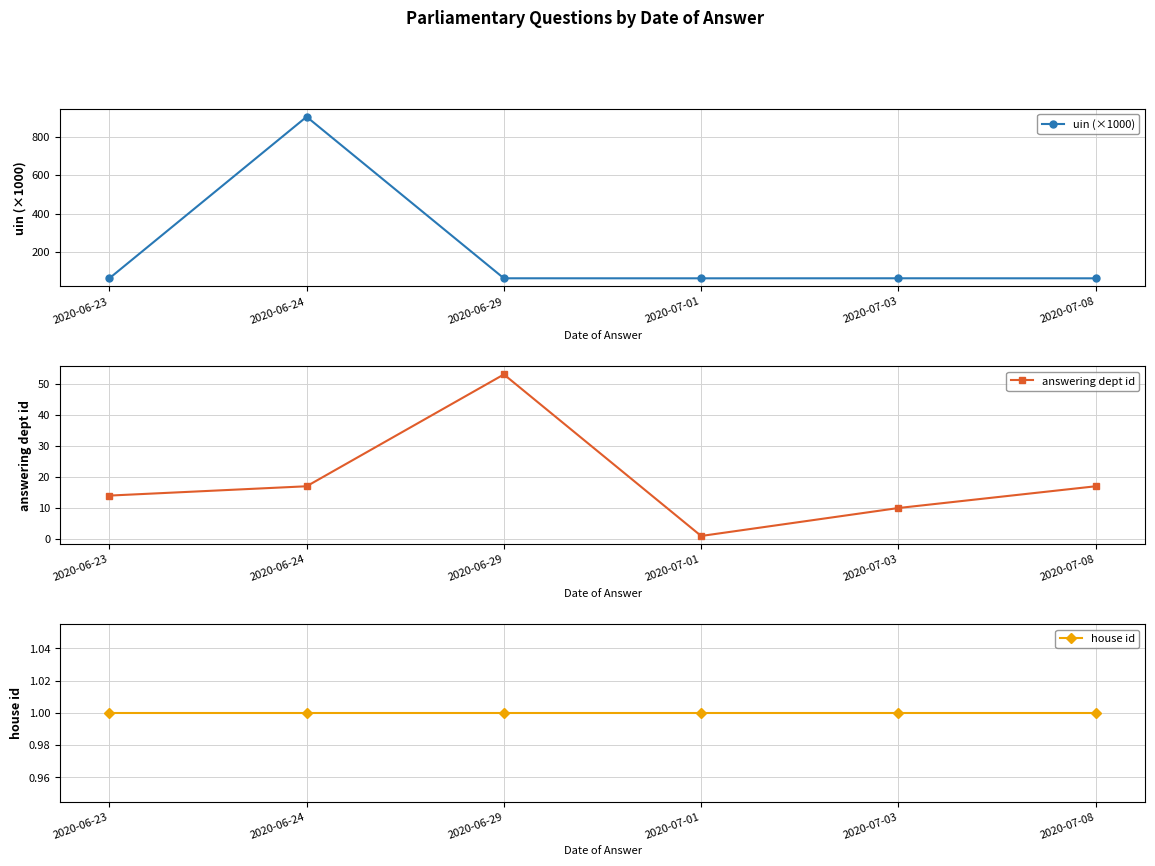

Reading left to right, what are all the values shown in this chart?

uin (×1000): 2020-06-23=63.4	2020-06-24=903.7	2020-06-29=63.5	2020-07-01=63.4	2020-07-03=63.5	2020-07-08=63.4
answering dept id: 2020-06-23=14.0	2020-06-24=17.0	2020-06-29=53.0	2020-07-01=1.0	2020-07-03=10.0	2020-07-08=17.0
house id: 2020-06-23=1.0	2020-06-24=1.0	2020-06-29=1.0	2020-07-01=1.0	2020-07-03=1.0	2020-07-08=1.0